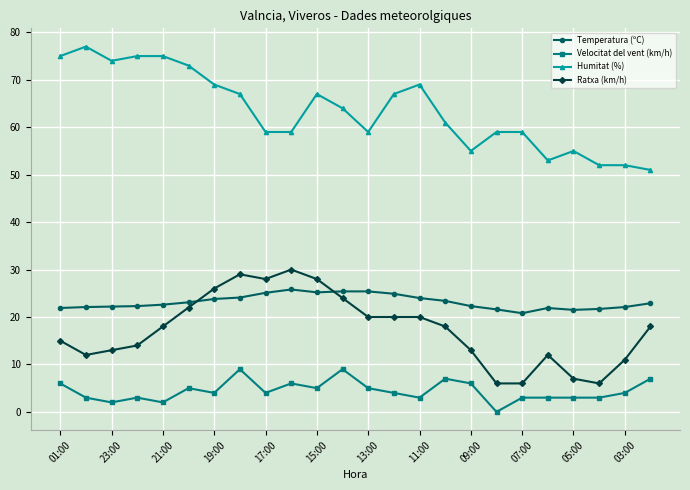

Rank the series by their maximum value, from lowest to highest.

Velocitat del vent (km/h), Temperatura (ºC), Ratxa (km/h), Humitat (%)